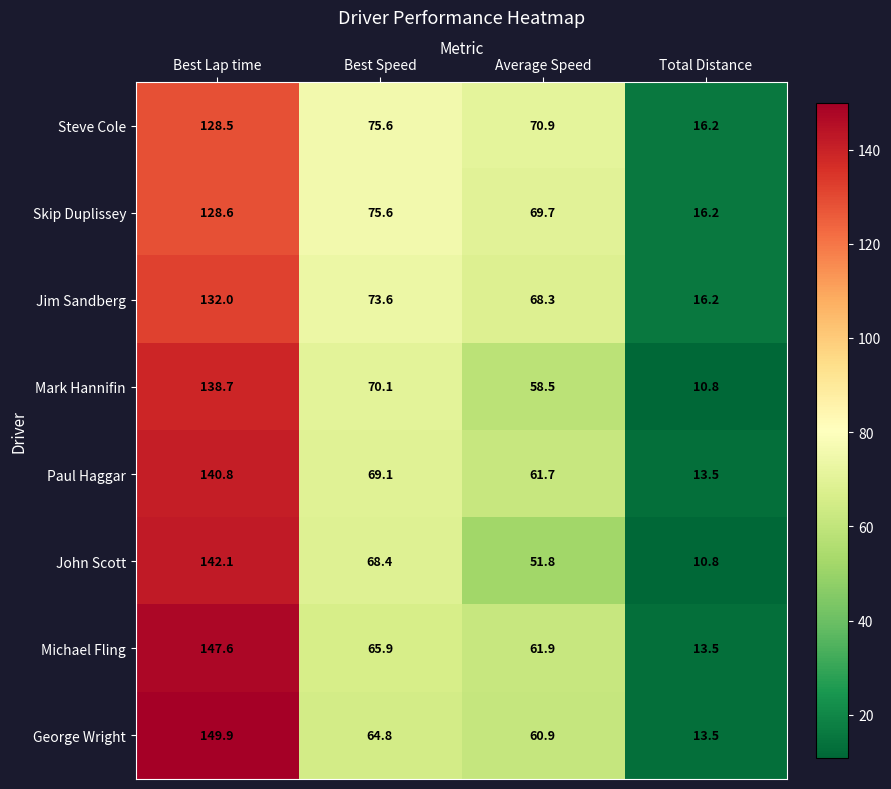

What is the average value of the Steve Cole series?

72.8